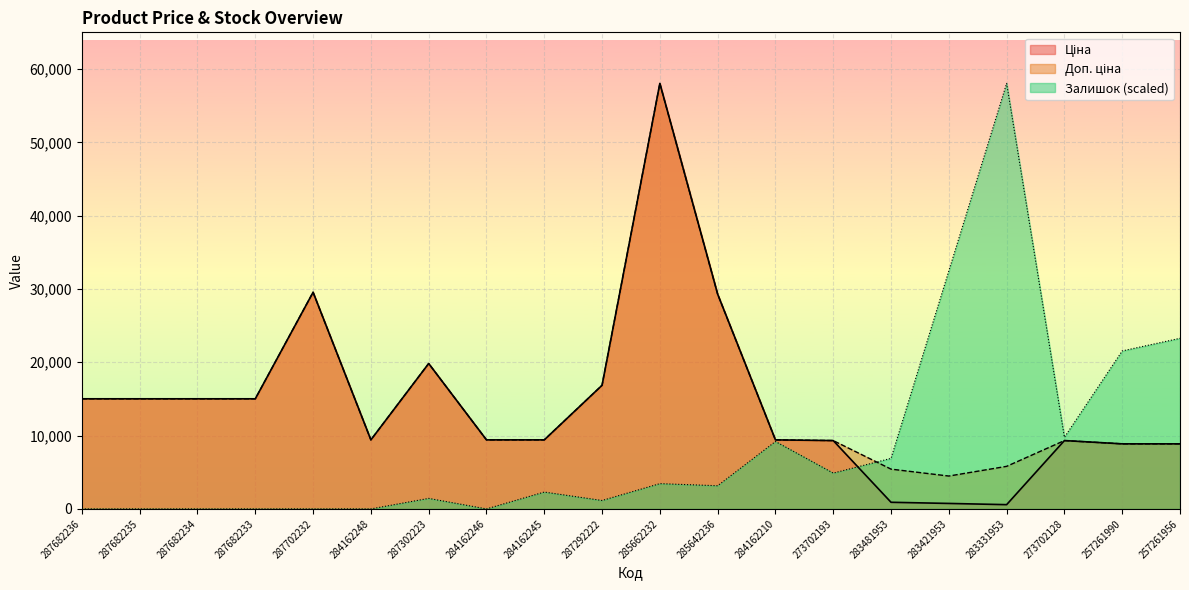

Rank the categories by Доп. ціна value from lowest to highest.

283421953, 283481953, 283331953, 257261990, 257261956, 273702193, 273702128, 284162248, 284162246, 284162245, 284162210, 287682236, 287682235, 287682234, 287682233, 287292222, 287302223, 285642236, 287702232, 285662232